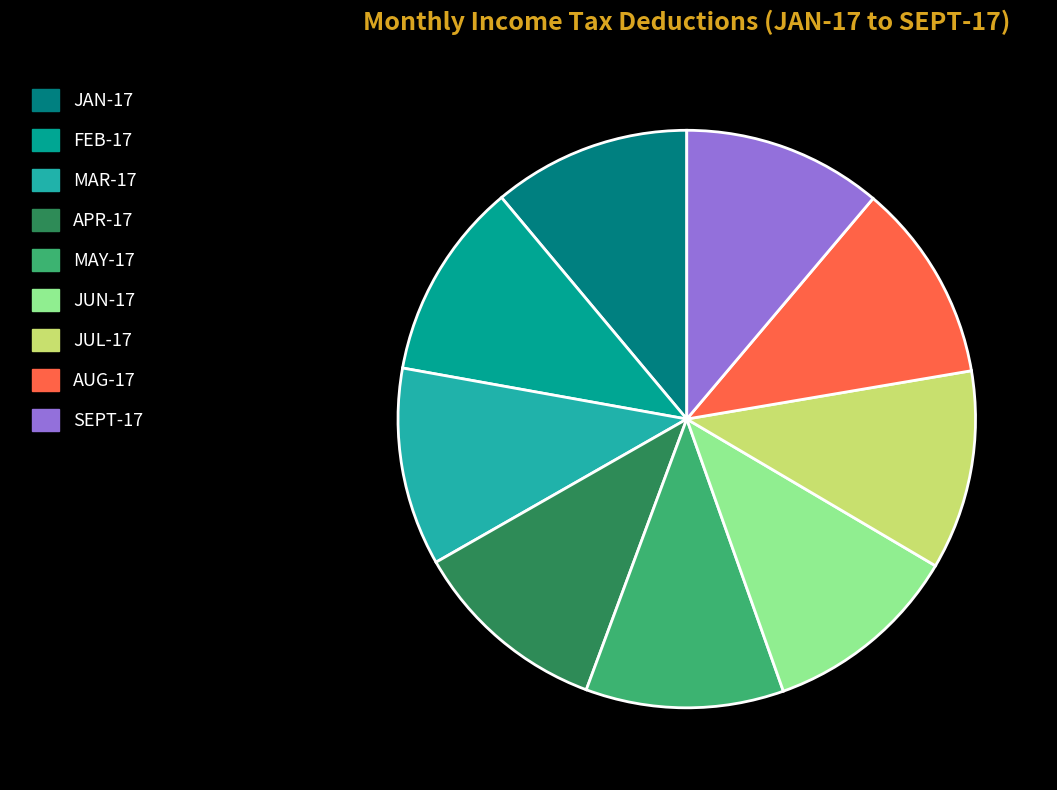

Approximately how many times larger is the value at MAY-17 compared to JUL-17?

1.0